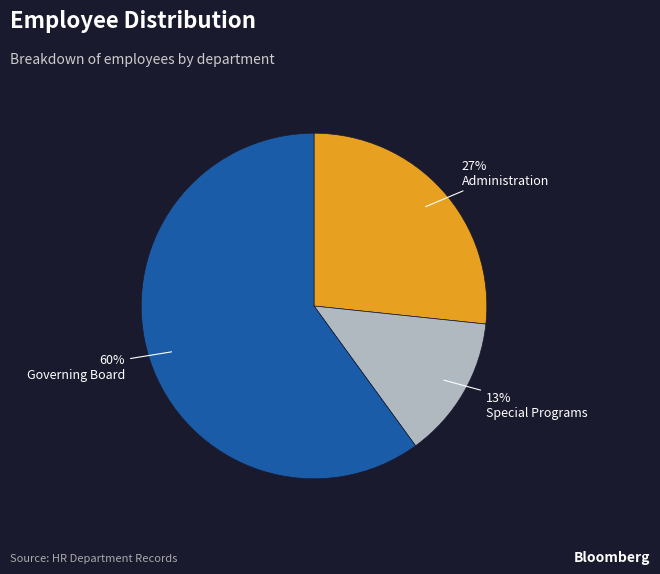

To the nearest percent, what is the average slice percentage?

33%